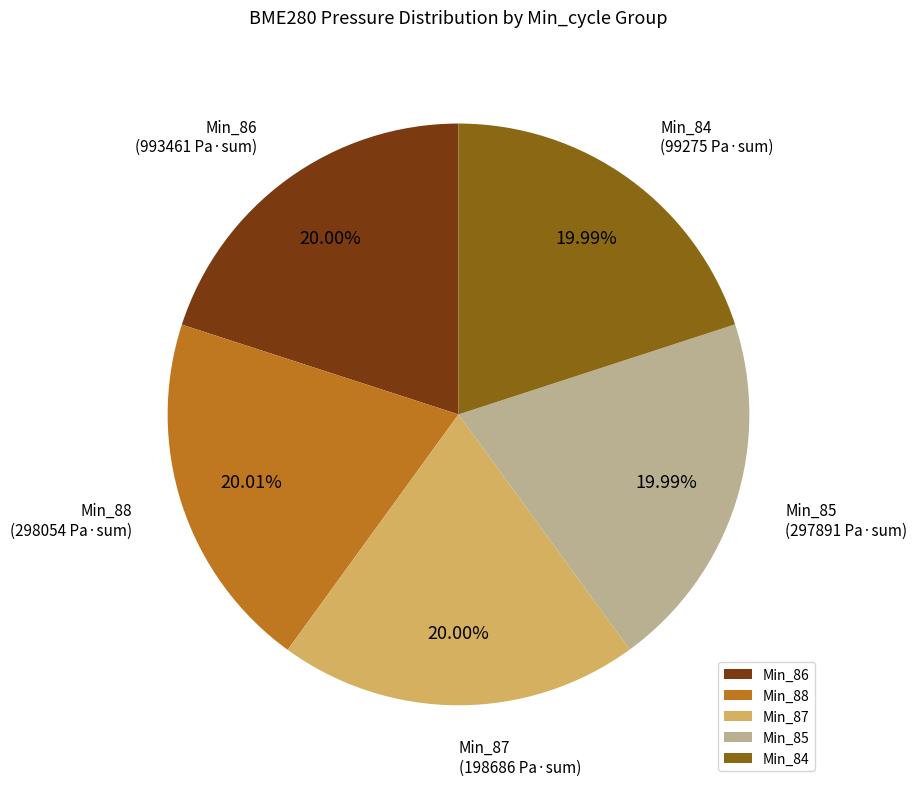

What is the ratio of the value at Min_88 to the value at Min_85?

1.0